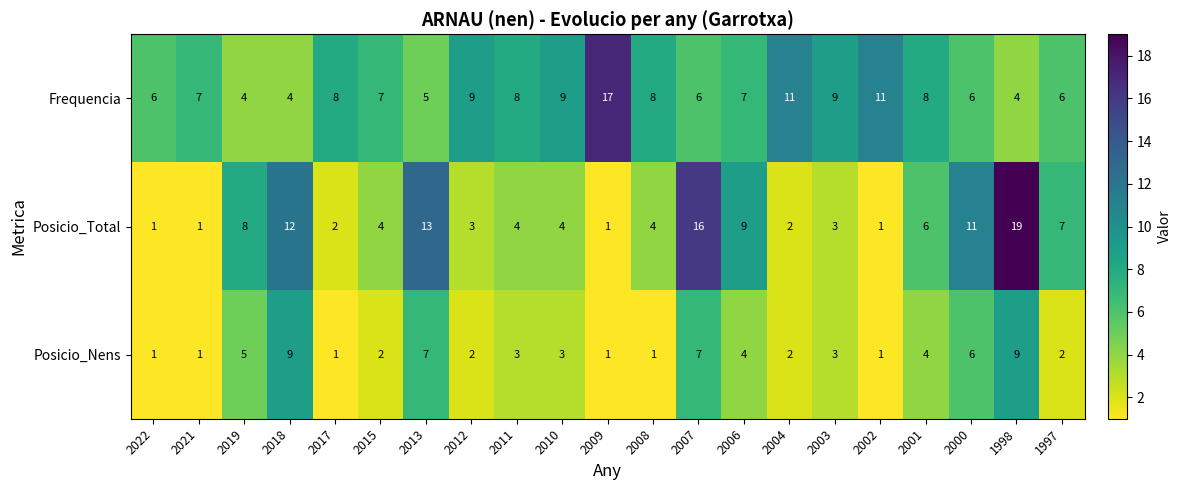

What is the minimum value shown in the chart?

1